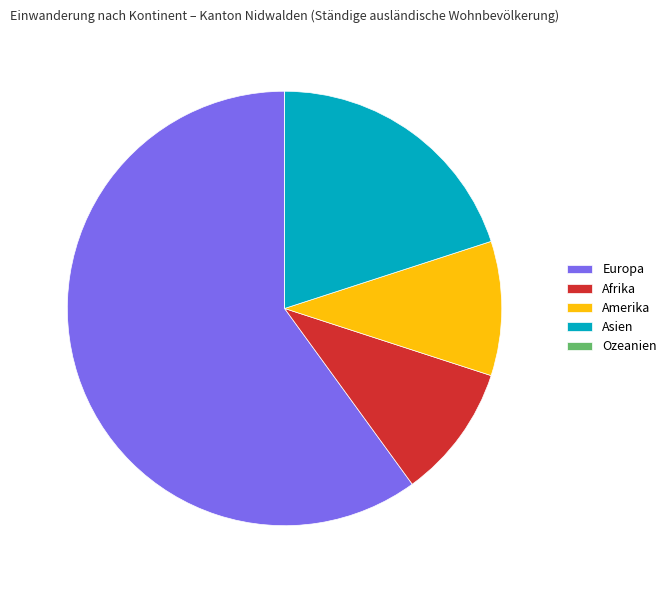

Which category has the biggest portion of the pie?

Europa